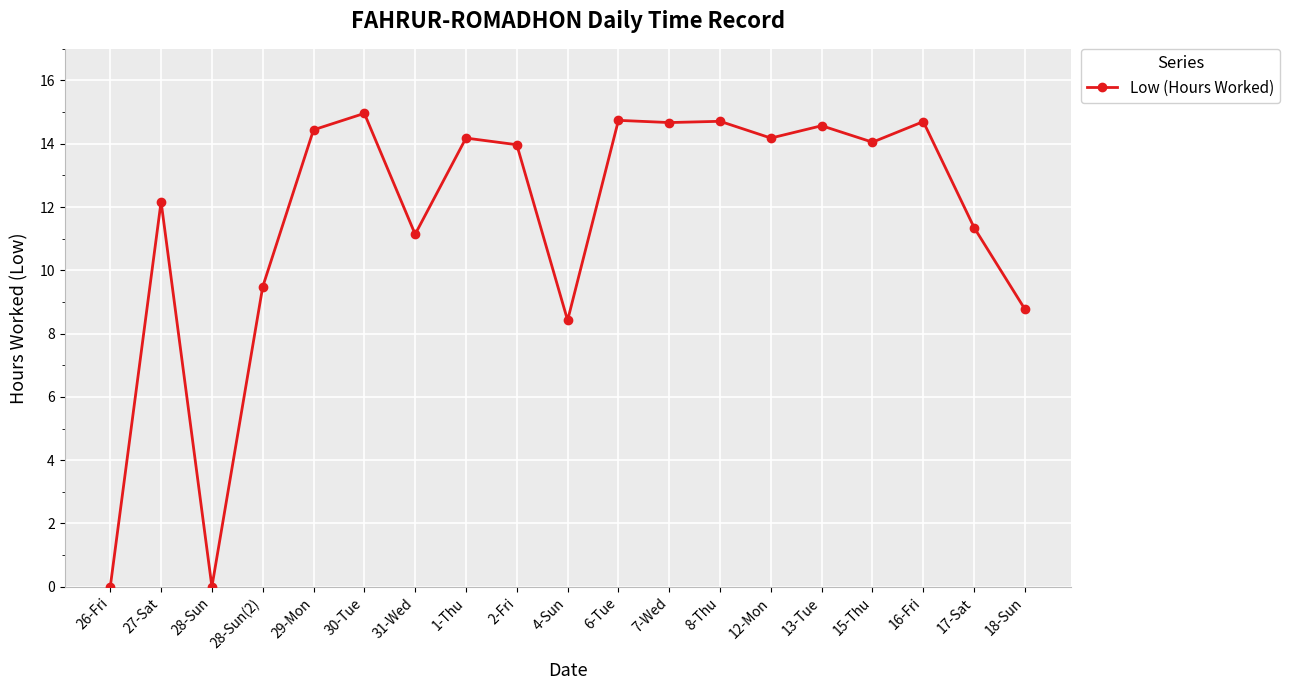

What is the sum of all values?

220.5